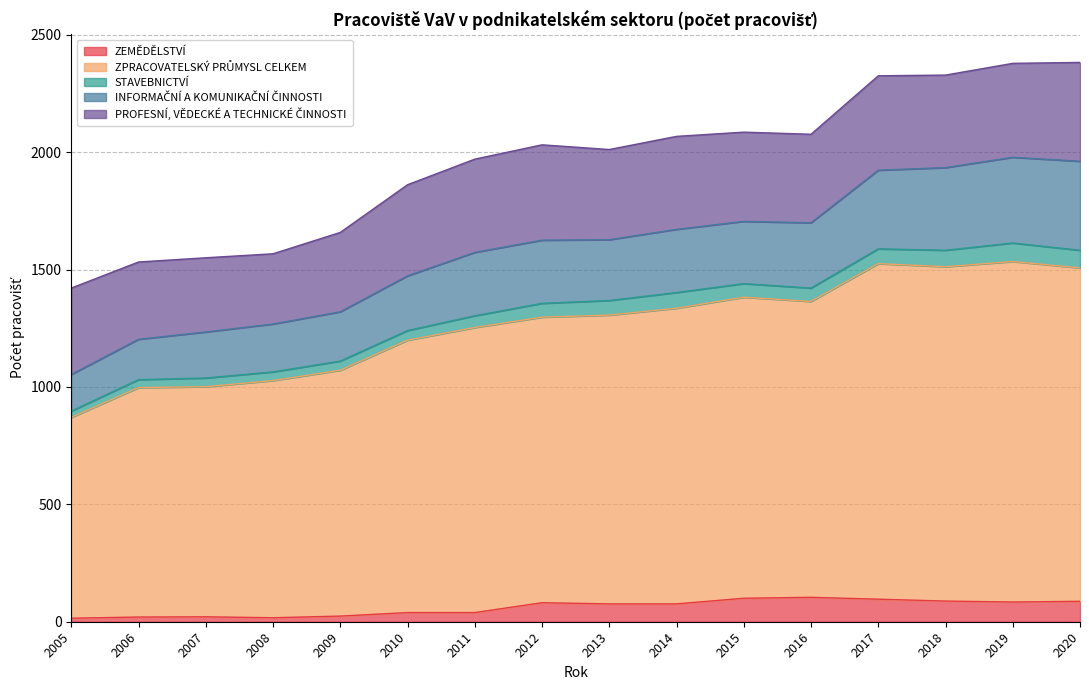

How many data points in ZPRACOVATELSKÝ PRŮMYSL CELKEM are less than 1230?

8